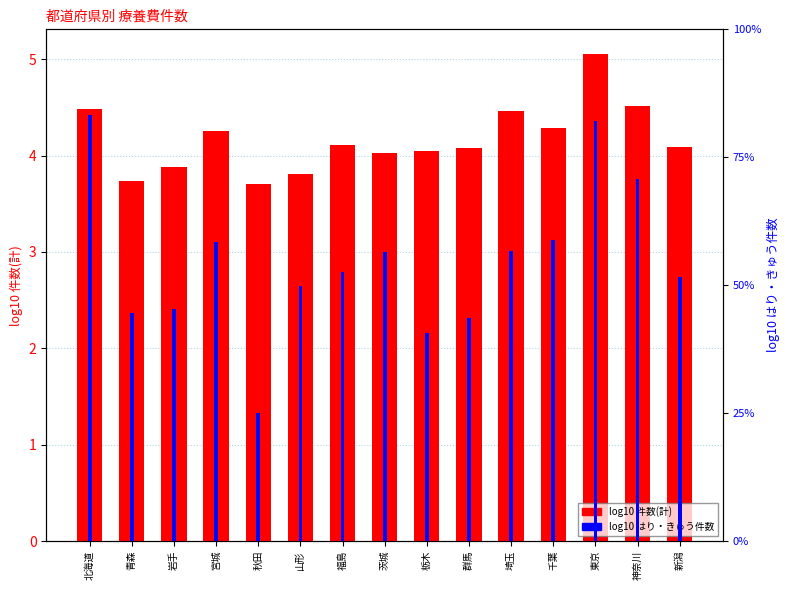

Between 北海道 and 新潟, which series saw the biggest shift?

log10 はり・きゅう件数